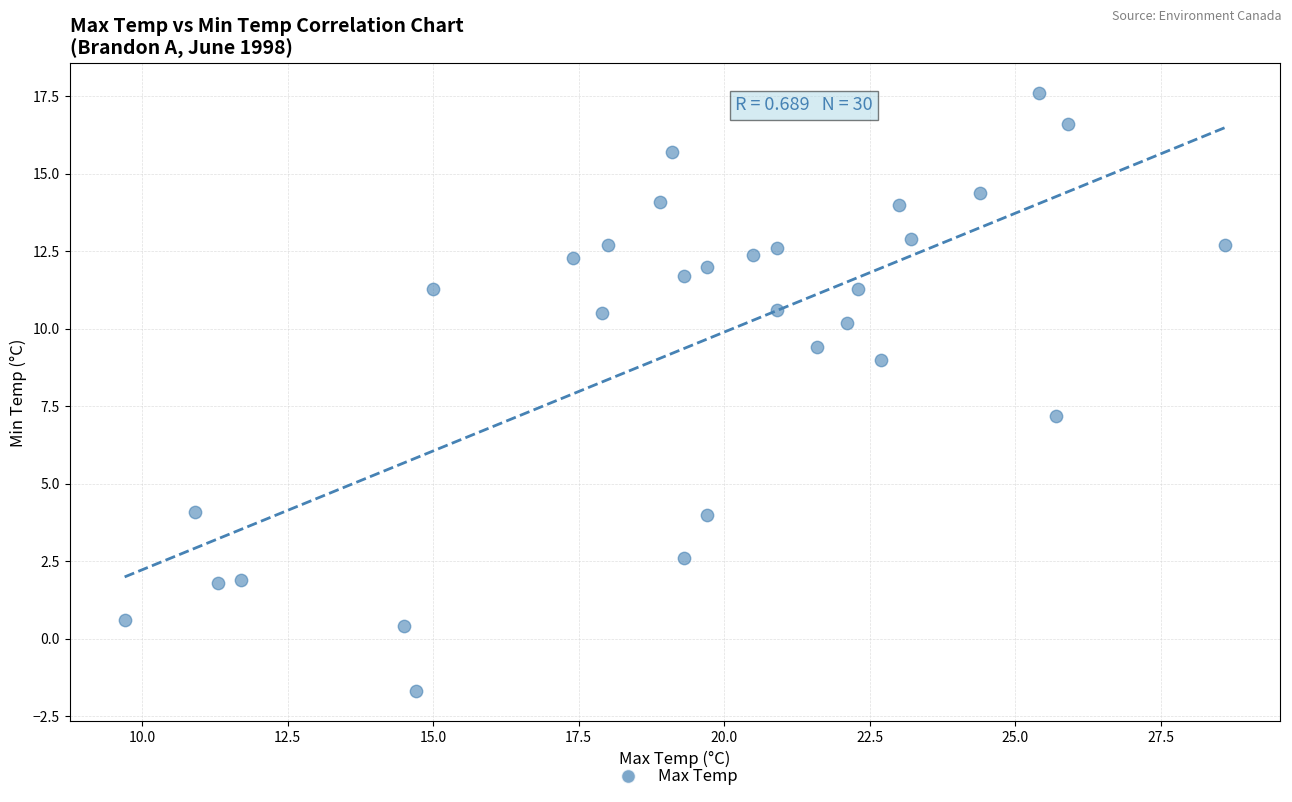

What is the range of X values (max minus min)?

18.9